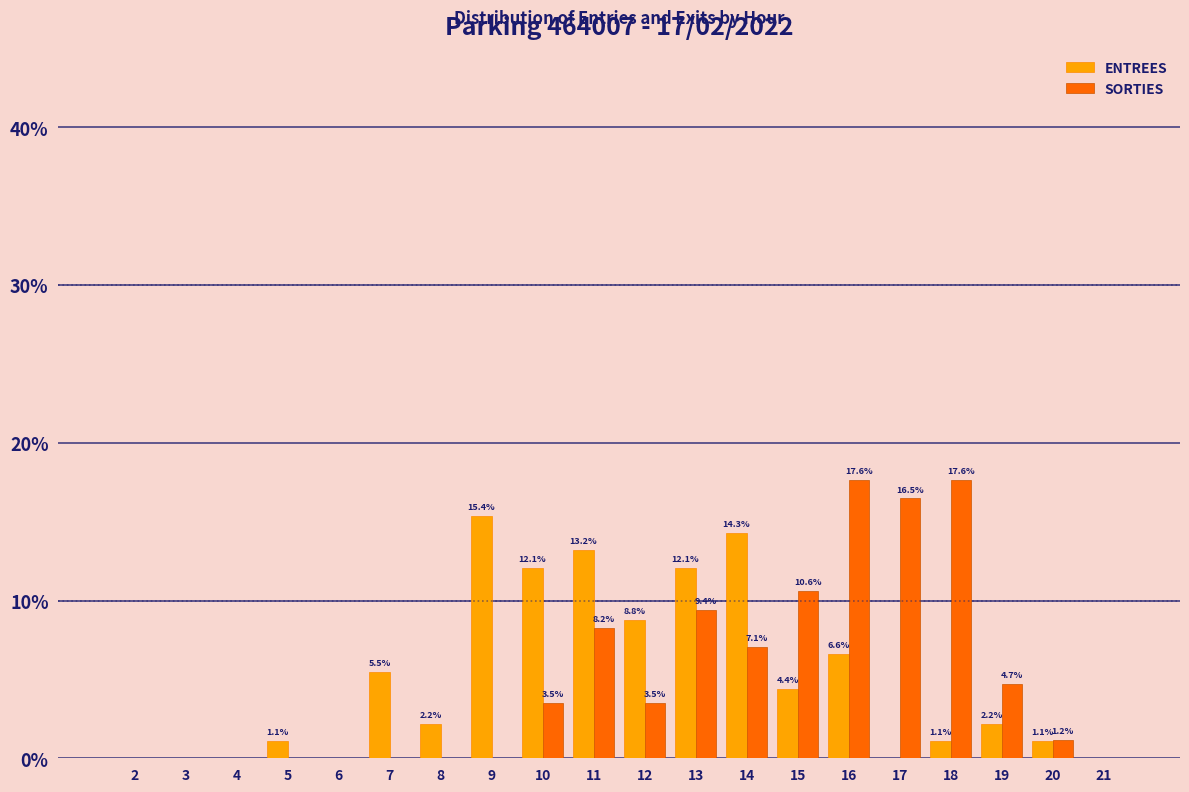

Reading left to right, transcribe all the data shown in this chart.

ENTREES: 2=0.0	3=0.0	4=0.0	5=1.1	6=0.0	7=5.5	8=2.2	9=15.4	10=12.1	11=13.2	12=8.8	13=12.1	14=14.3	15=4.4	16=6.6	17=0.0	18=1.1	19=2.2	20=1.1	21=0.0
SORTIES: 2=0.0	3=0.0	4=0.0	5=0.0	6=0.0	7=0.0	8=0.0	9=0.0	10=3.5	11=8.2	12=3.5	13=9.4	14=7.1	15=10.6	16=17.6	17=16.5	18=17.6	19=4.7	20=1.2	21=0.0